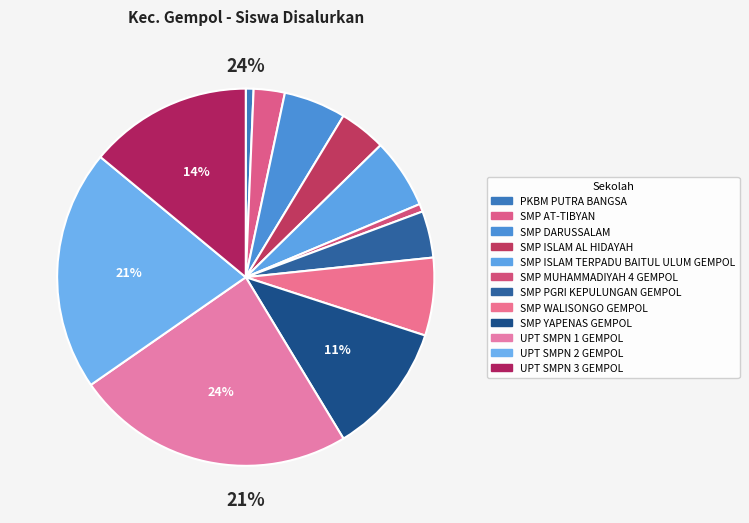

What percentage is the SMP AT-TIBYAN slice, to the nearest percent?

3%